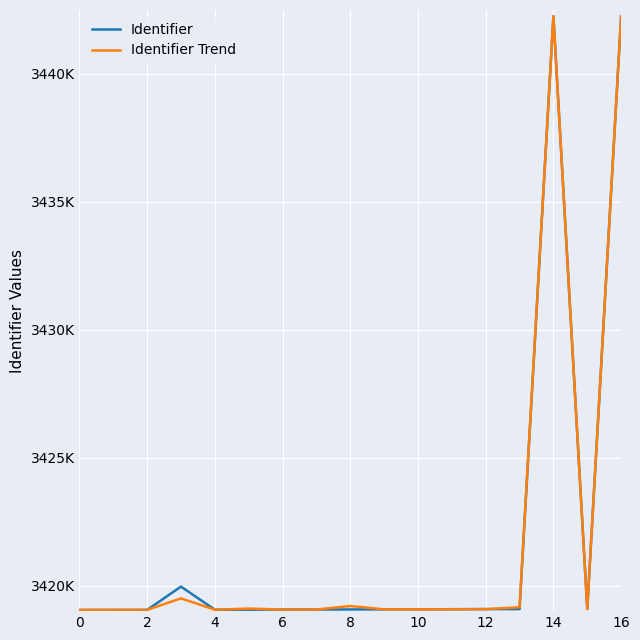

Reading right to left, transcribe all the data shown in this chart.

Identifier: 3442258	3419088	3442257	3419080	3419079	3419075	3419071	3419070	3419066	3419064	3419063	3419057	3419056	3419959	3419048	3419047	3419045
Identifier Trend: 3442258	3419088	3442257	3419150	3419079	3419075	3419071	3419070	3419200	3419064	3419063	3419100	3419056	3419500	3419048	3419046	3419045